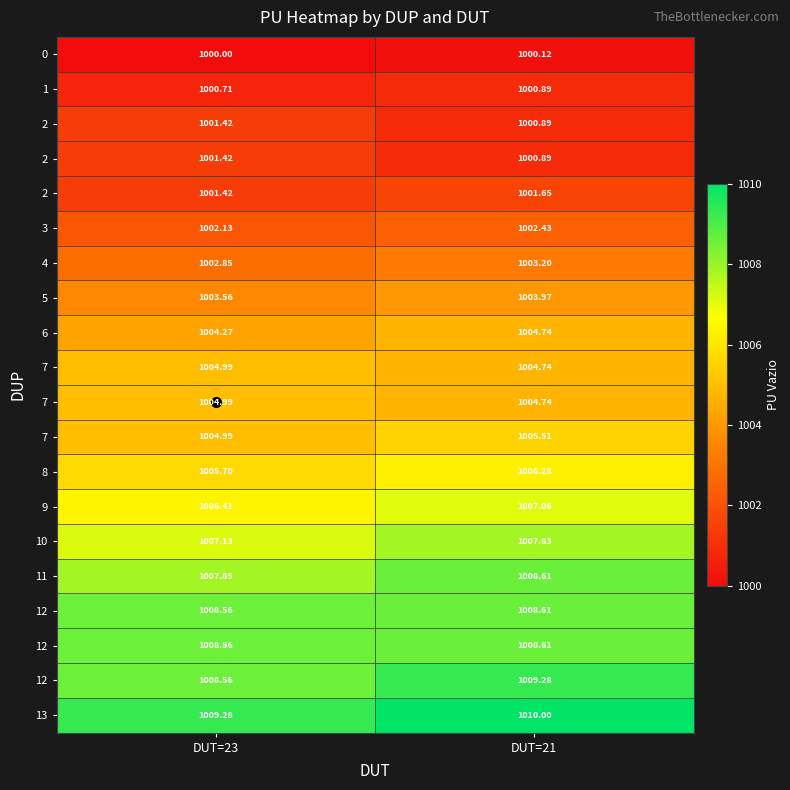

What is the difference between the highest and lowest values at DUT=23?

9.3